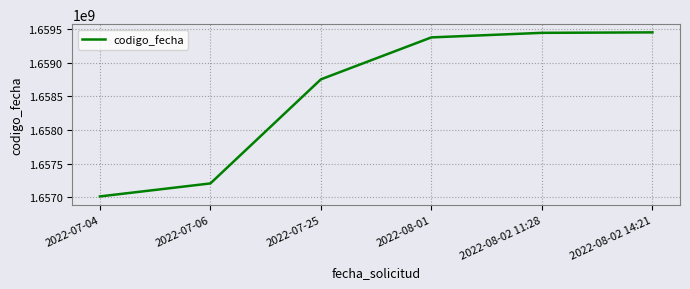

What position from the right is 2022-08-01?

3